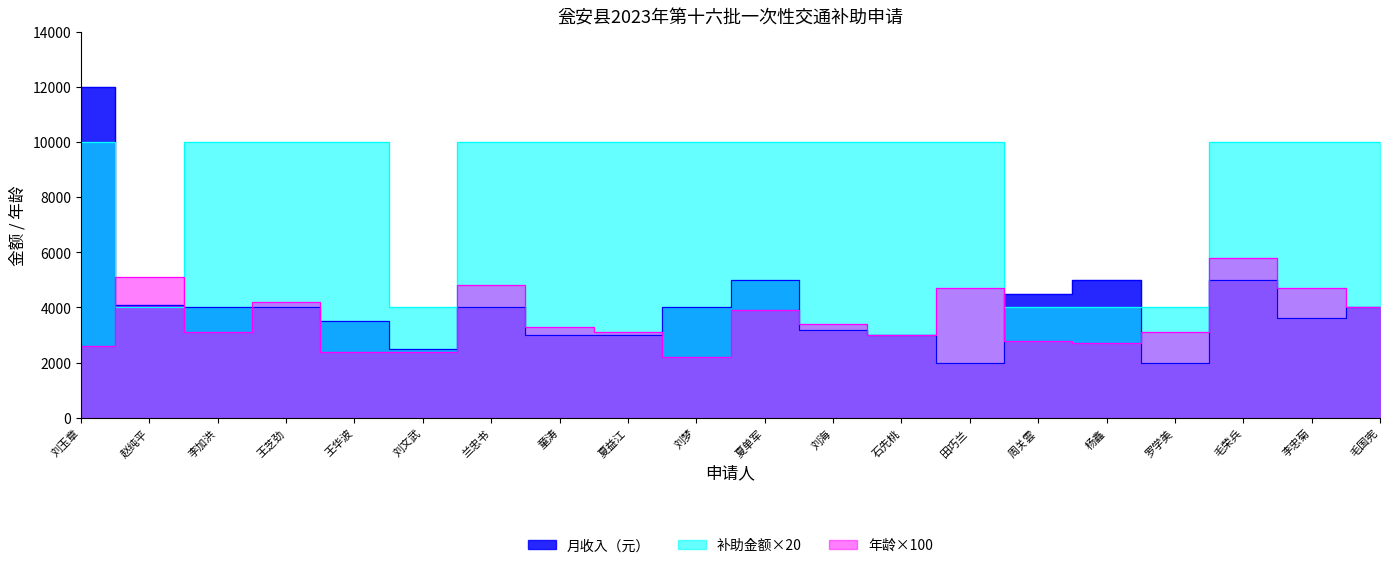

What is the average value of the 月收入（元） series?

4070